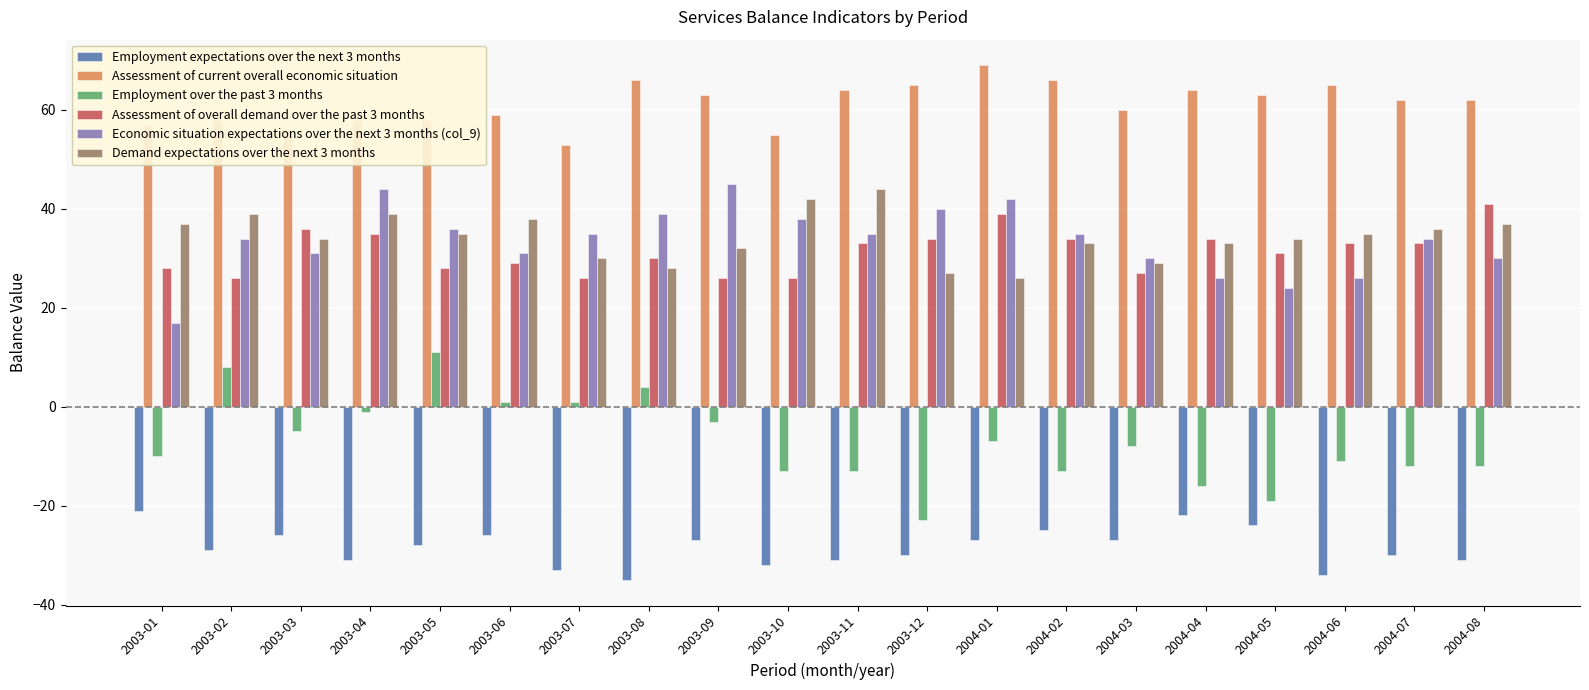

Reading right to left, transcribe all the data shown in this chart.

Employment expectations over the next 3 months: -31	-30	-34	-24	-22	-27	-25	-27	-30	-31	-32	-27	-35	-33	-26	-28	-31	-26	-29	-21
Assessment of current overall economic situation: 62	62	65	63	64	60	66	69	65	64	55	63	66	53	59	58	58	56	58	57
Employment over the past 3 months: -12	-12	-11	-19	-16	-8	-13	-7	-23	-13	-13	-3	4	1	1	11	-1	-5	8	-10
Assessment of overall demand over the past 3 months: 41	33	33	31	34	27	34	39	34	33	26	26	30	26	29	28	35	36	26	28
Economic situation expectations over the next 3 months (col_9): 30	34	26	24	26	30	35	42	40	35	38	45	39	35	31	36	44	31	34	17
Demand expectations over the next 3 months: 37	36	35	34	33	29	33	26	27	44	42	32	28	30	38	35	39	34	39	37